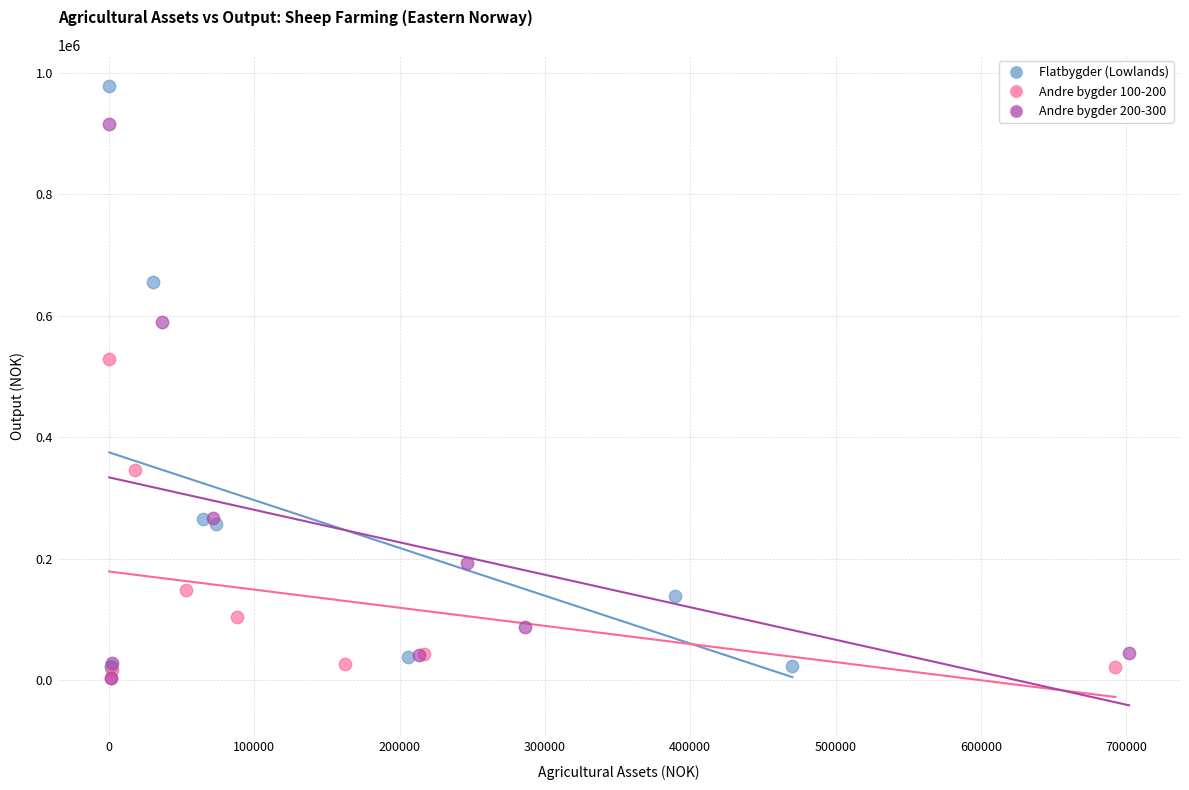

Which series has the largest Y range (max minus min)?

Flatbygder (Lowlands)